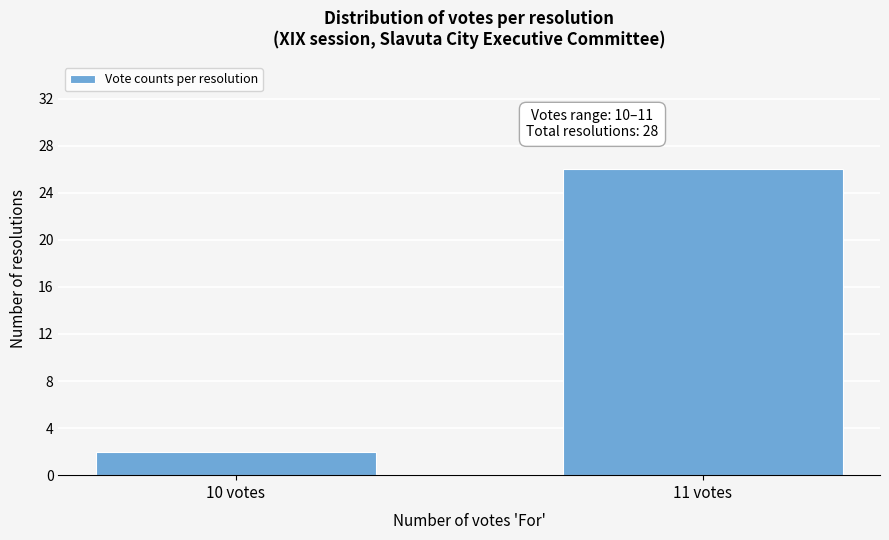

Reading left to right, list all the values displayed in this chart.

2	26